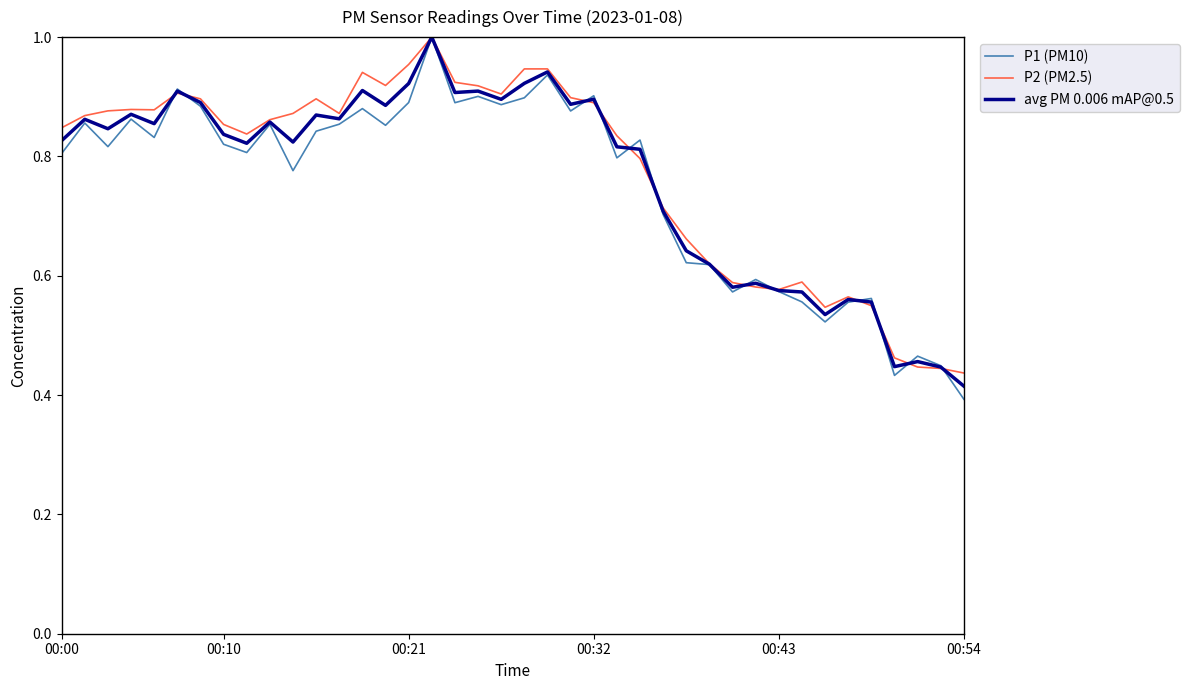

Which series has the largest range (max minus min)?

P1 (PM10)